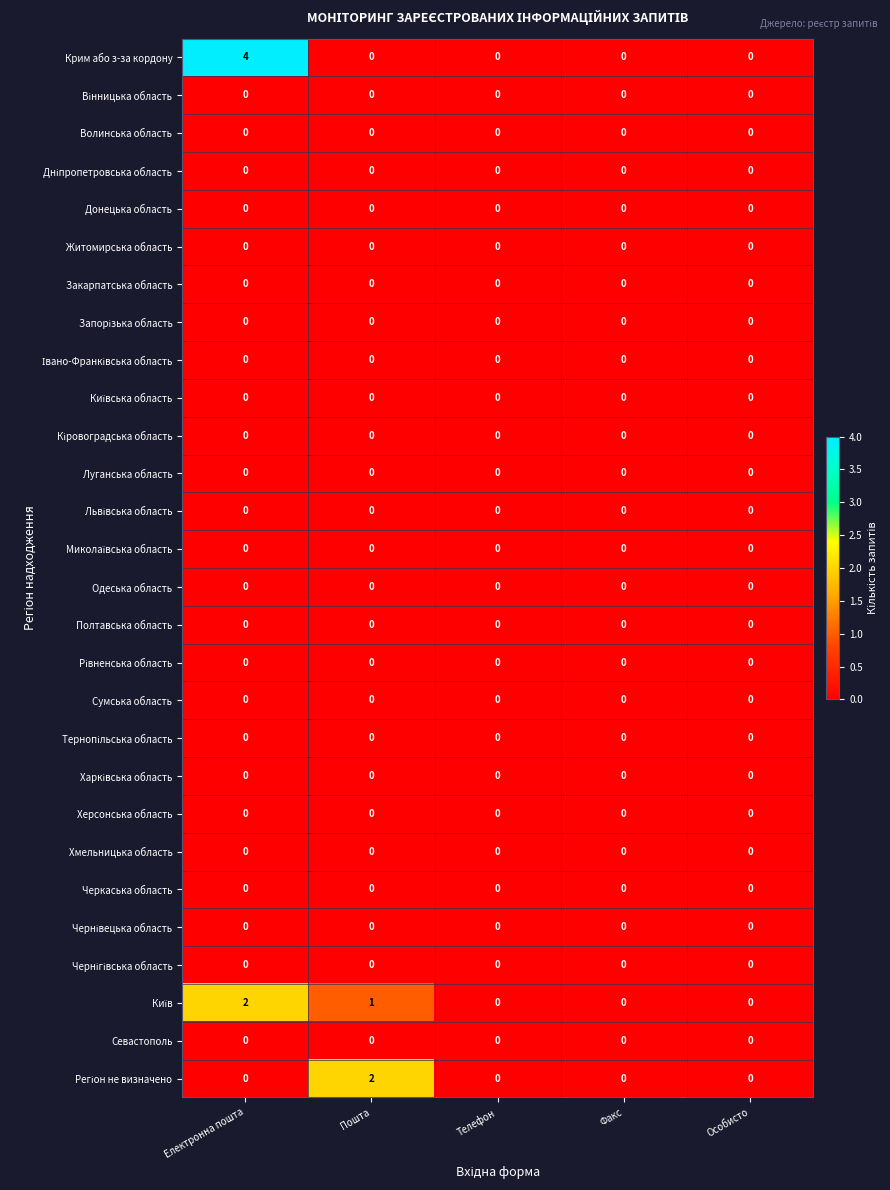

Which series has the widest spread of values?

Крим або з-за кордону